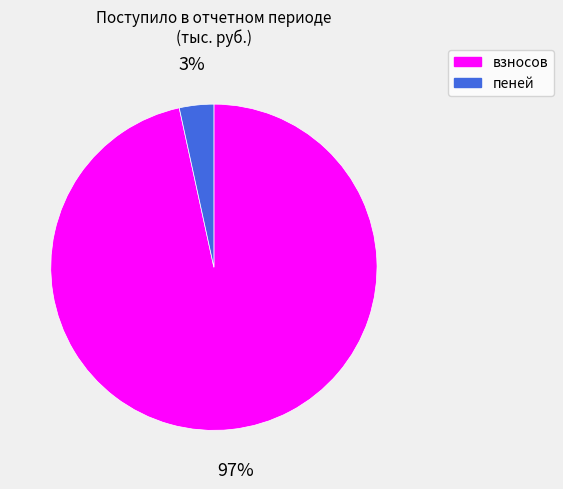

To the nearest percent, what is the average slice percentage?

50%